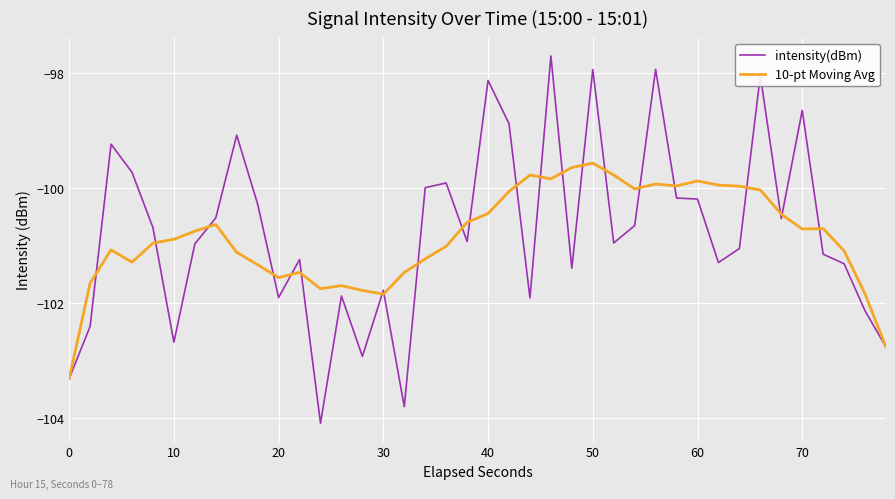

What is the highest value of the intensity(dBm) series?

-97.7